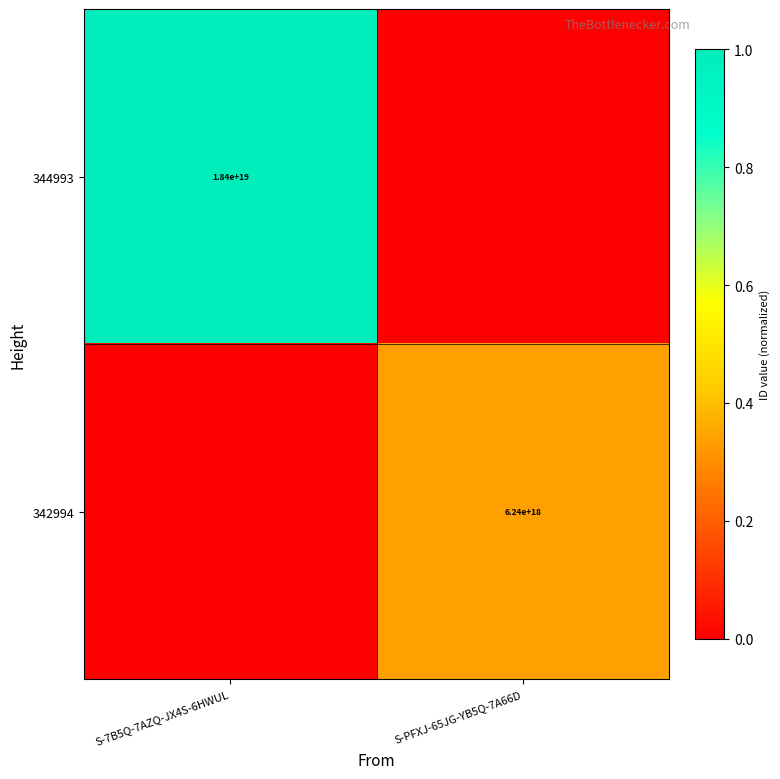

Is it true that 342994 equals 6240000000000000000 at S-PFXJ-65JG-YB5Q-7A66D?

True